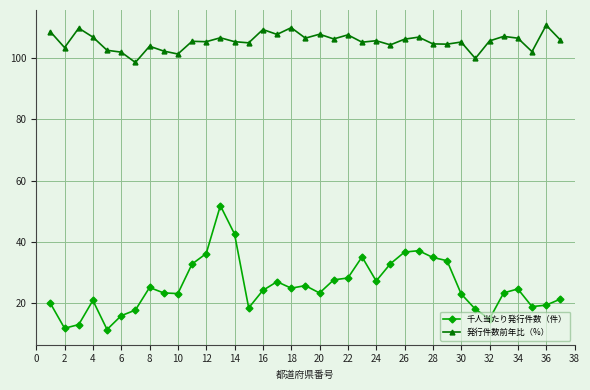

What is the average value of the 千人当たり発行件数（件） series?

25.6